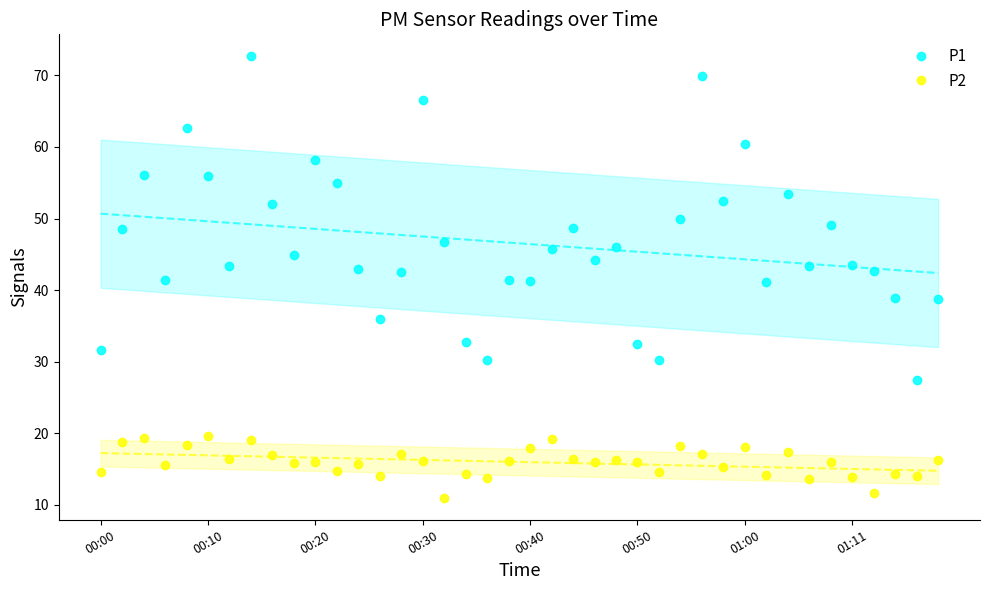

What is the total value across all series at 32?

70.8